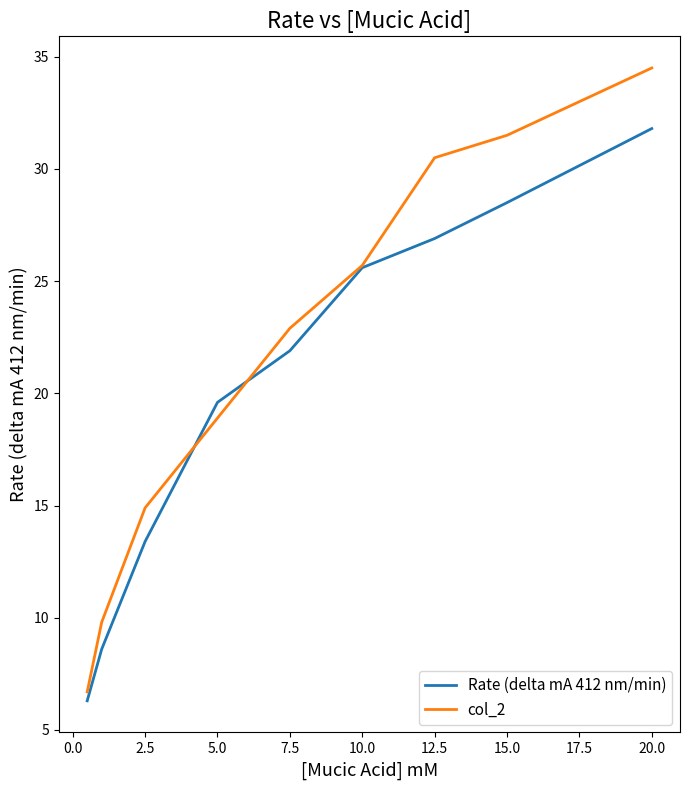

After their last crossing, which series has the higher values: col_2 or Rate (delta mA 412 nm/min)?

col_2